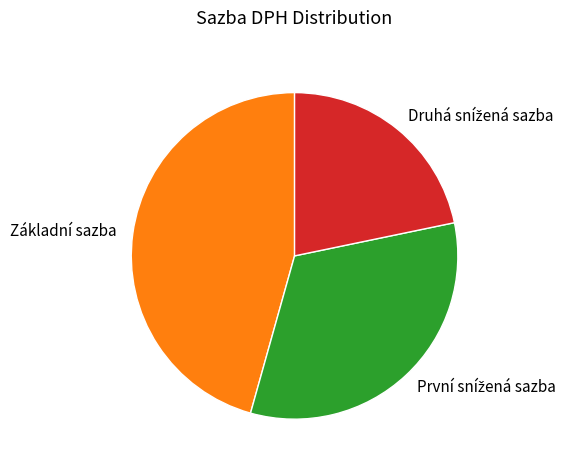

Is there any slice that represents more than half of the pie?

No